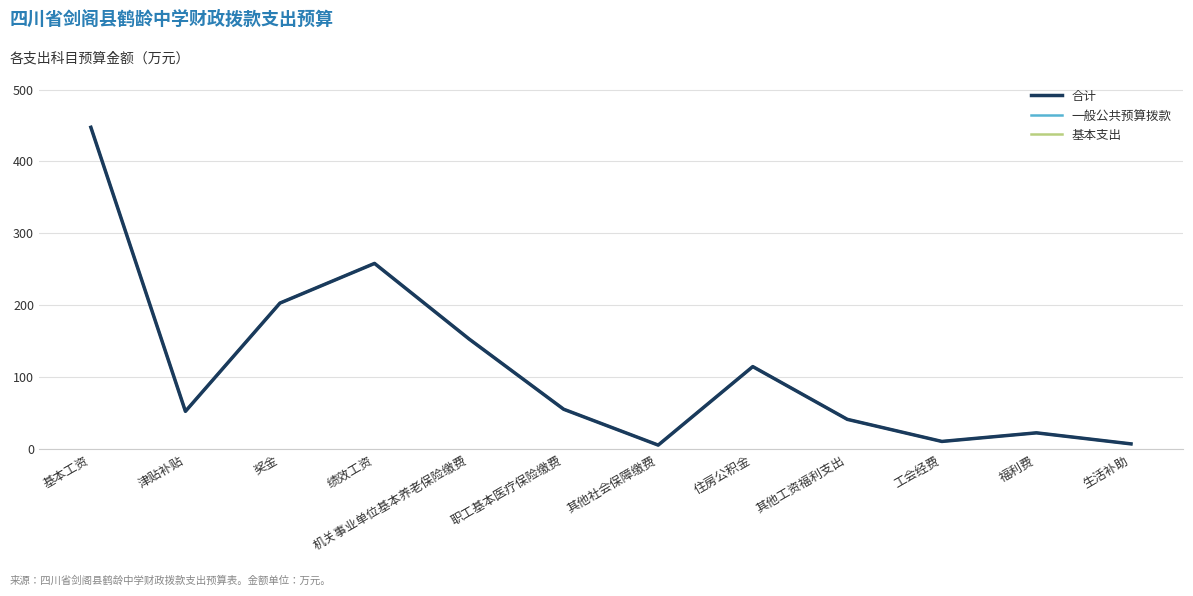

What is the maximum value shown in the chart?

447.5